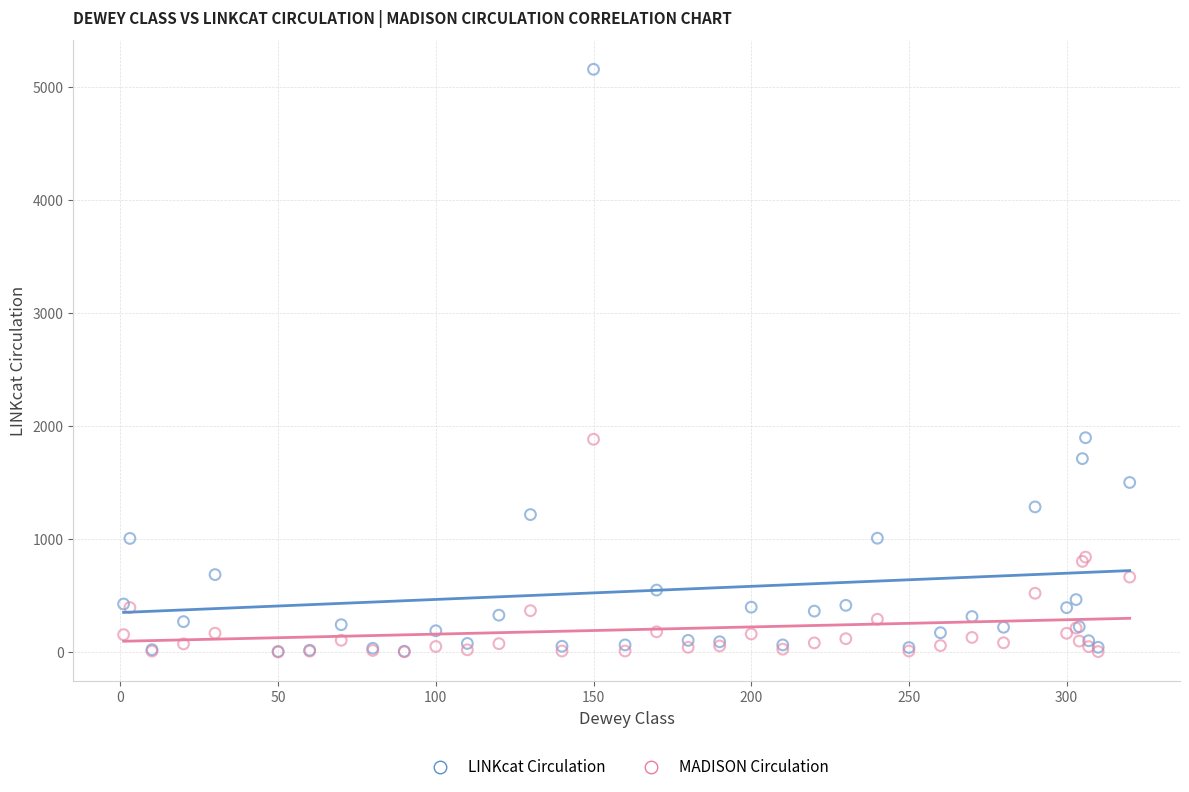

What are all the series names shown in the legend?

LINKcat Circulation, MADISON Circulation